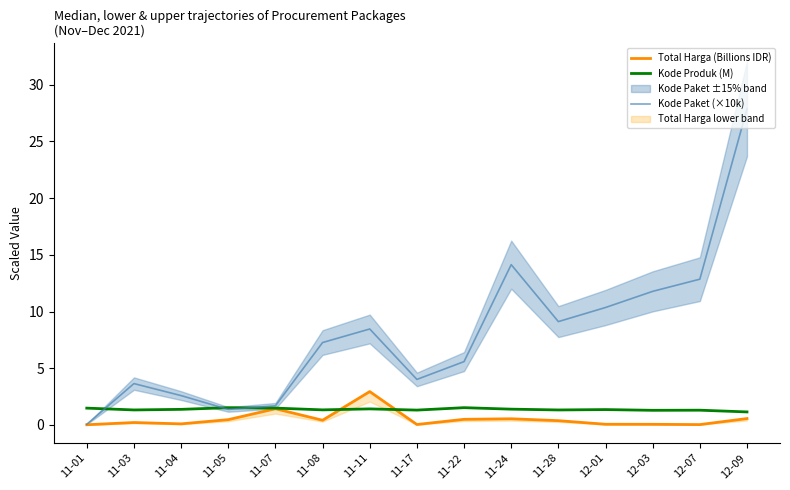

What is the difference between the highest and lowest values at 11-04?

2.5